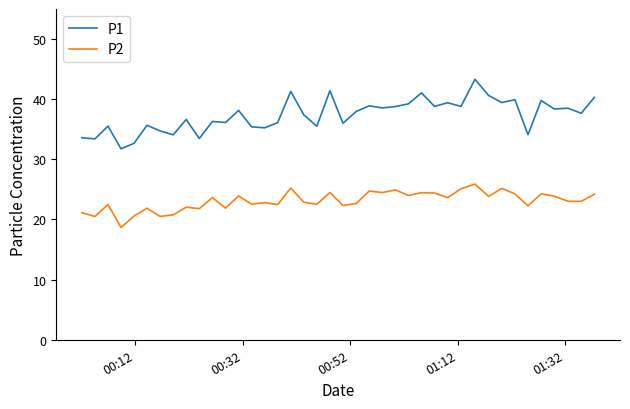

List the series in order of their peak value, lowest first.

P2, P1